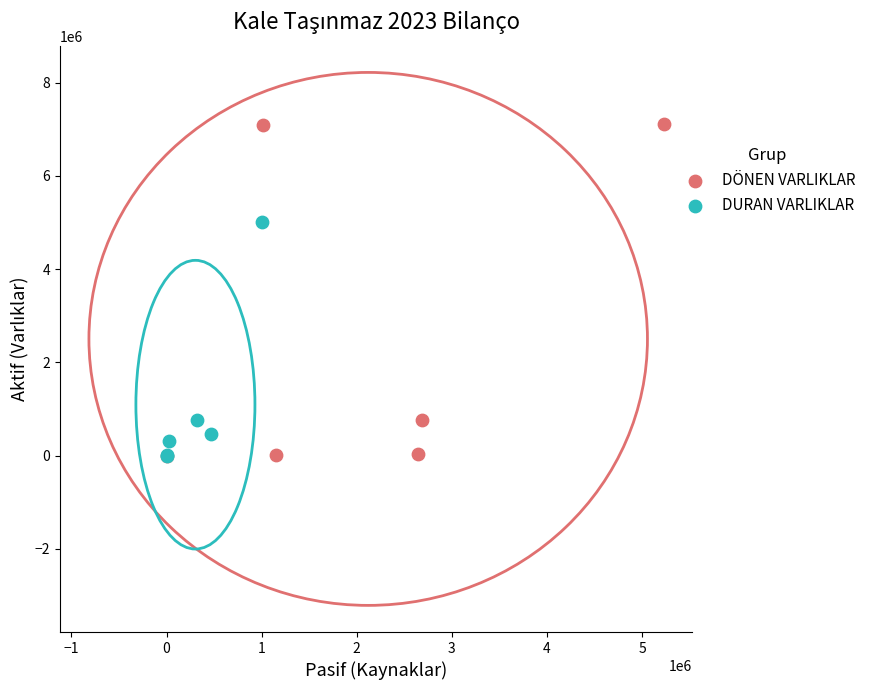

Which series reaches the maximum Y coordinate?

DÖNEN VARLIKLAR